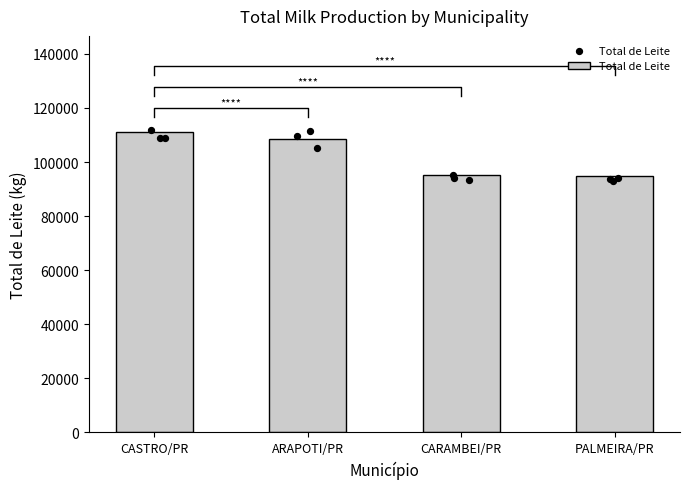

What is the change in value from CASTRO/PR to ARAPOTI/PR?

-2950.8